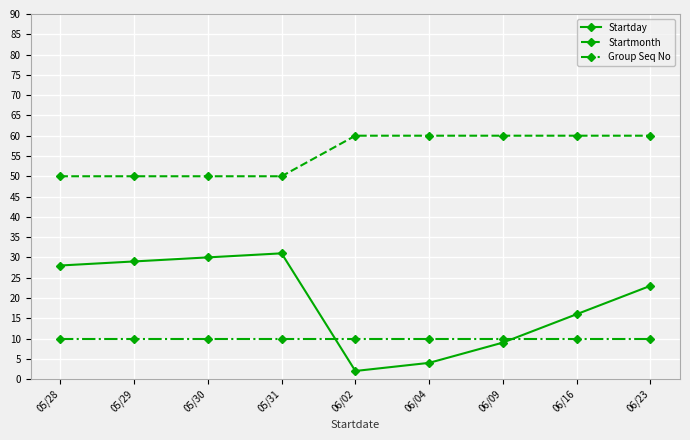

Reading left to right, list all the values displayed in this chart.

Startday: 05/28=28	05/29=29	05/30=30	05/31=31	06/02=2	06/04=4	06/09=9	06/16=16	06/23=23
Startmonth: 05/28=50	05/29=50	05/30=50	05/31=50	06/02=60	06/04=60	06/09=60	06/16=60	06/23=60
Group Seq No: 05/28=10	05/29=10	05/30=10	05/31=10	06/02=10	06/04=10	06/09=10	06/16=10	06/23=10